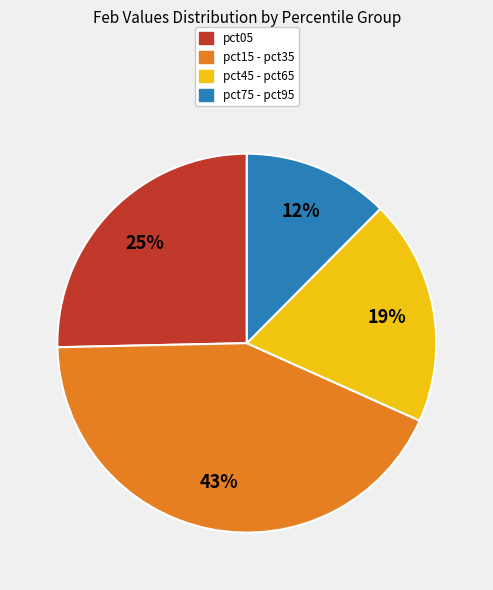

Is it true that pct75 - pct95 is 25% of the pie?

False